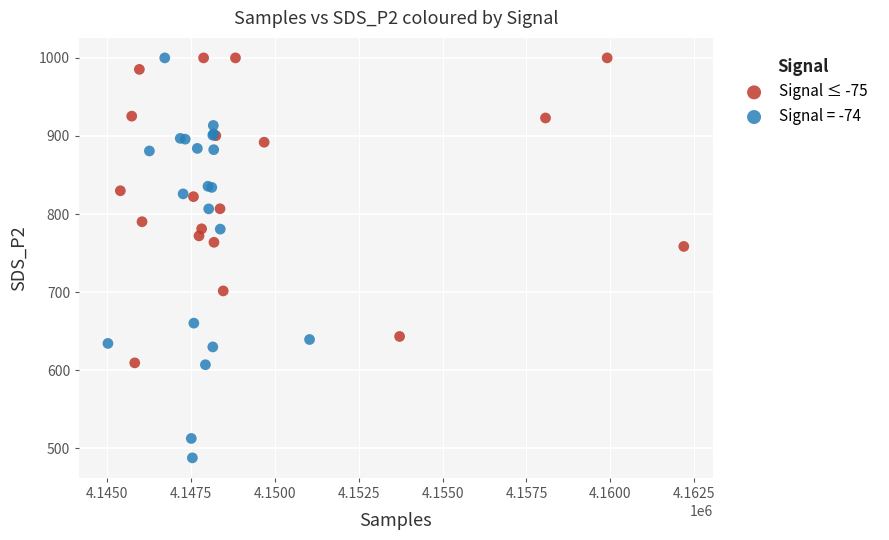

Which series contains the lowest Y value?

Signal = -74